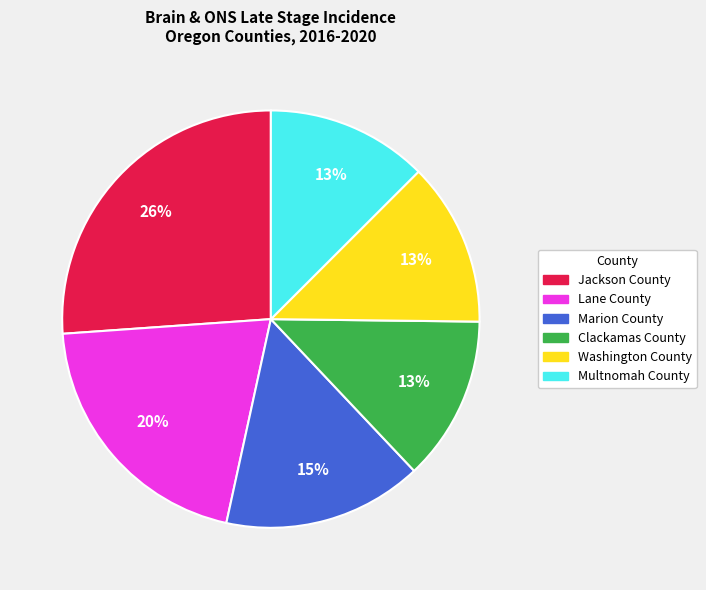

True or false: Multnomah County accounts for 13% of the total.

True